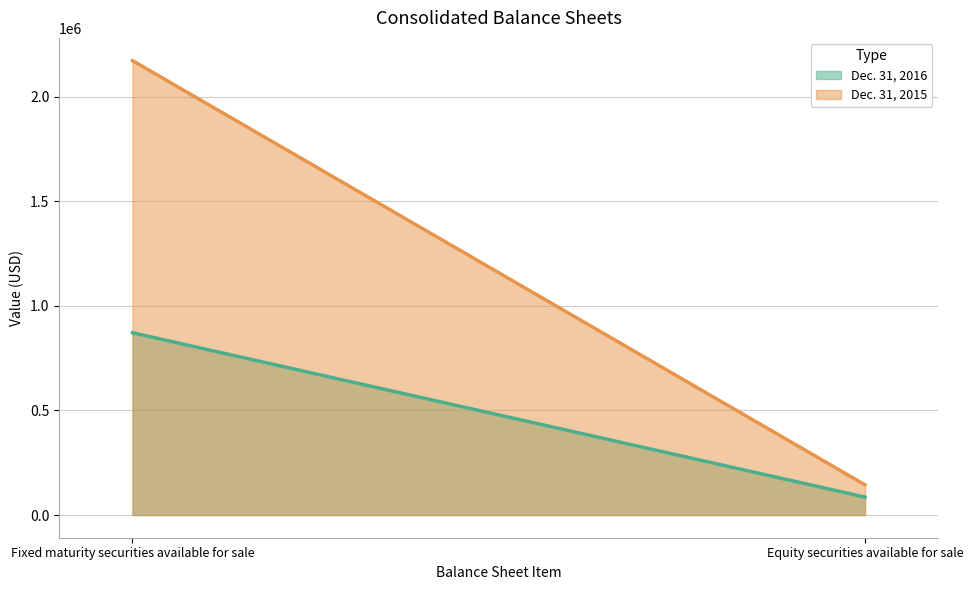

Reading right to left, extract all data points from this chart.

Dec. 31, 2016: Equity securities available for sale=85702	Fixed maturity securities available for sale=871466
Dec. 31, 2015: Equity securities available for sale=144407	Fixed maturity securities available for sale=2172677